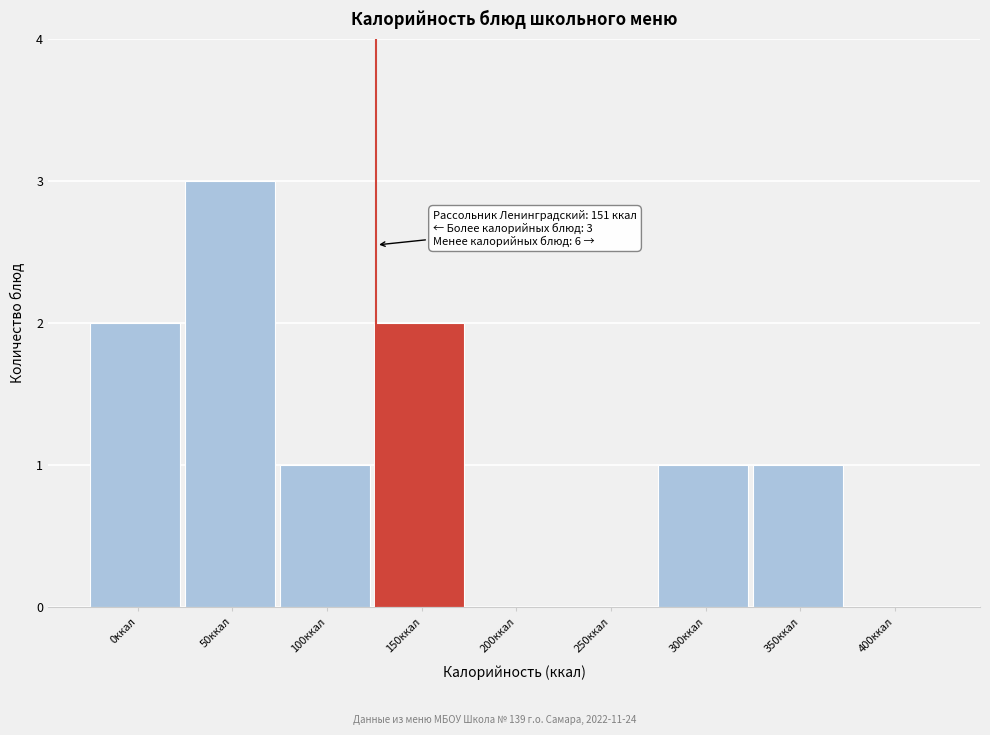

Reading right to left, what are all the values shown in this chart?

400ккал=0	350ккал=1	300ккал=1	250ккал=0	200ккал=0	150ккал=2	100ккал=1	50ккал=3	0ккал=2